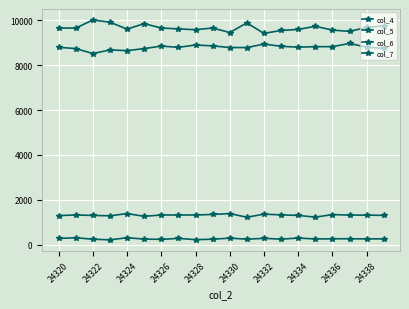

True or false: col_5 and col_6 intersect in this chart.

False